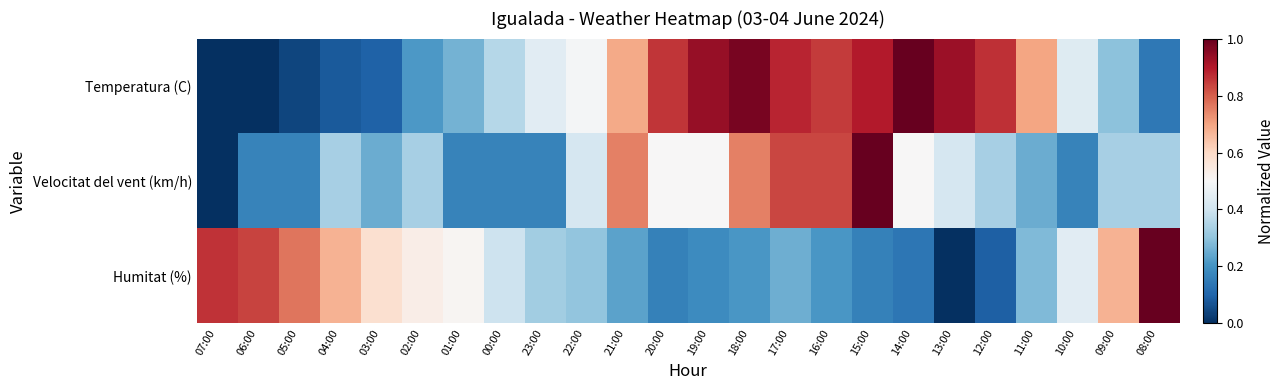

How many series are shown in this chart?

3